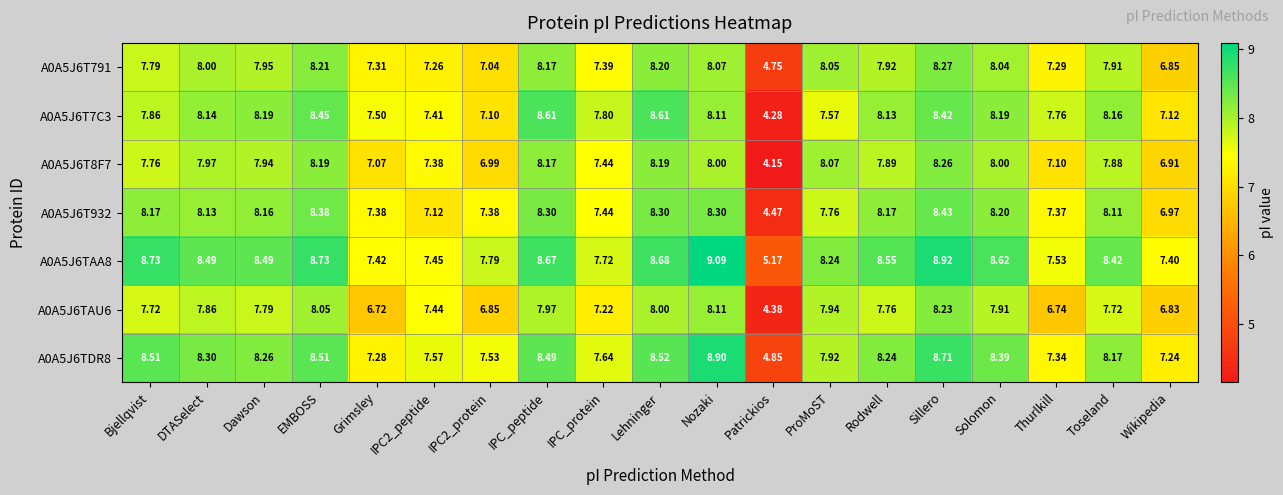

At which label does A0A5J6T8F7 first exceed 7?

Bjellqvist